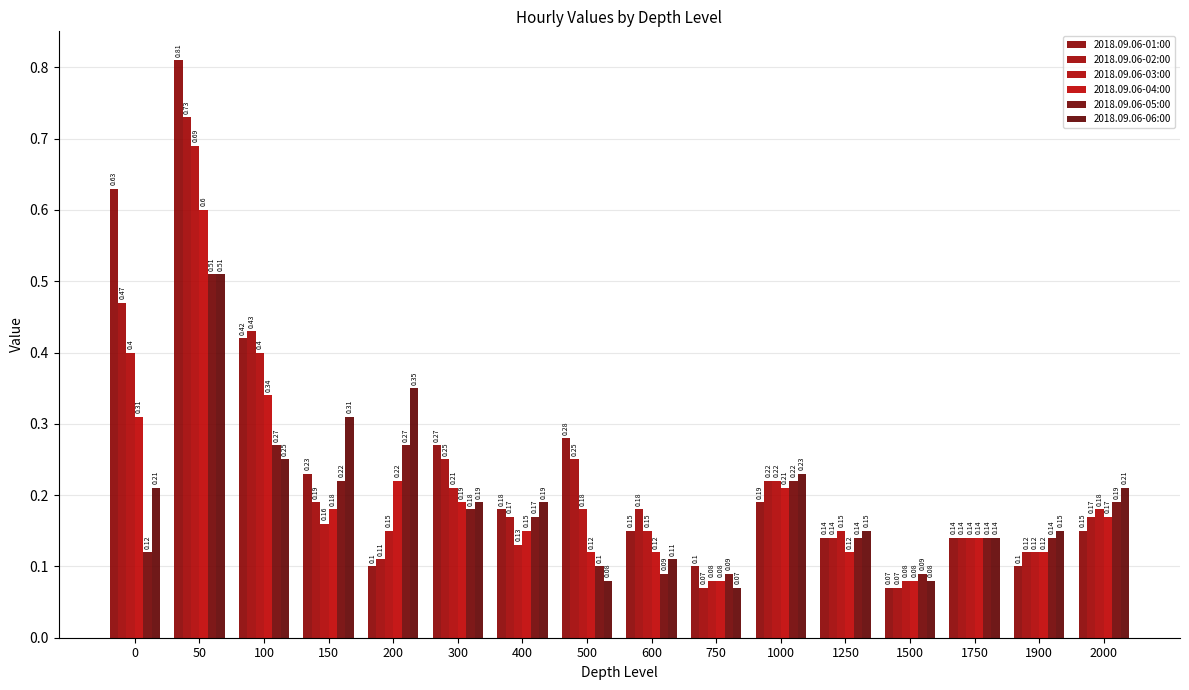

Between 50 and 1900, which series saw the biggest shift?

2018.09.06-01:00